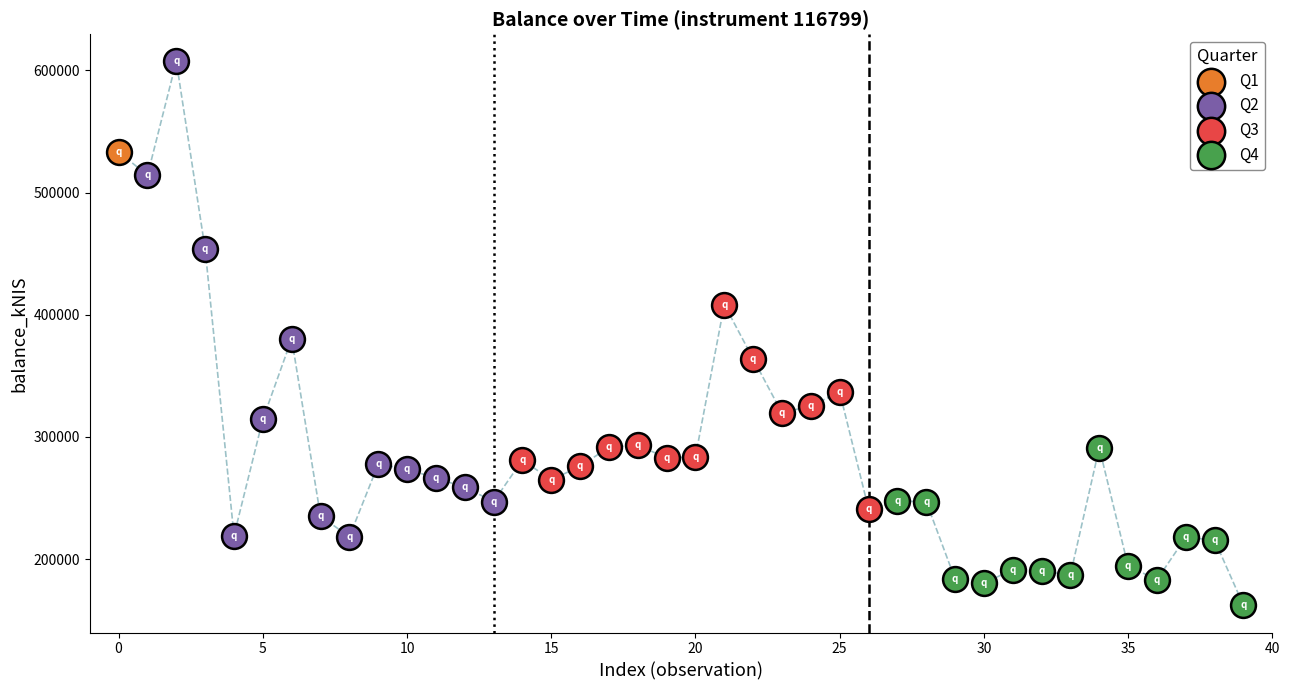

Which series reaches the minimum Y coordinate?

Q4